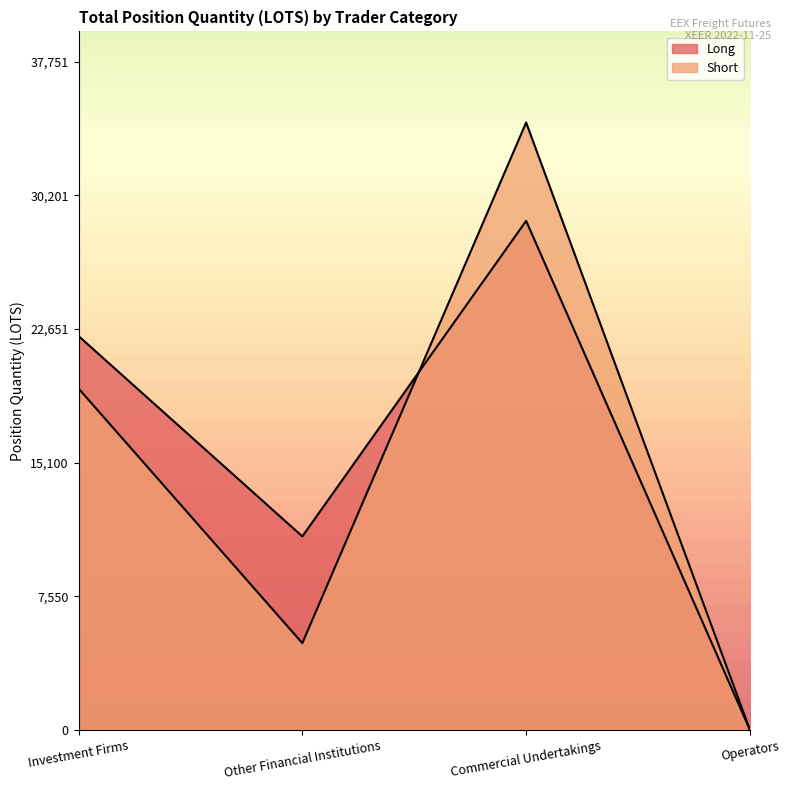

True or false: Short has more than 0 points higher than both neighbors.

True